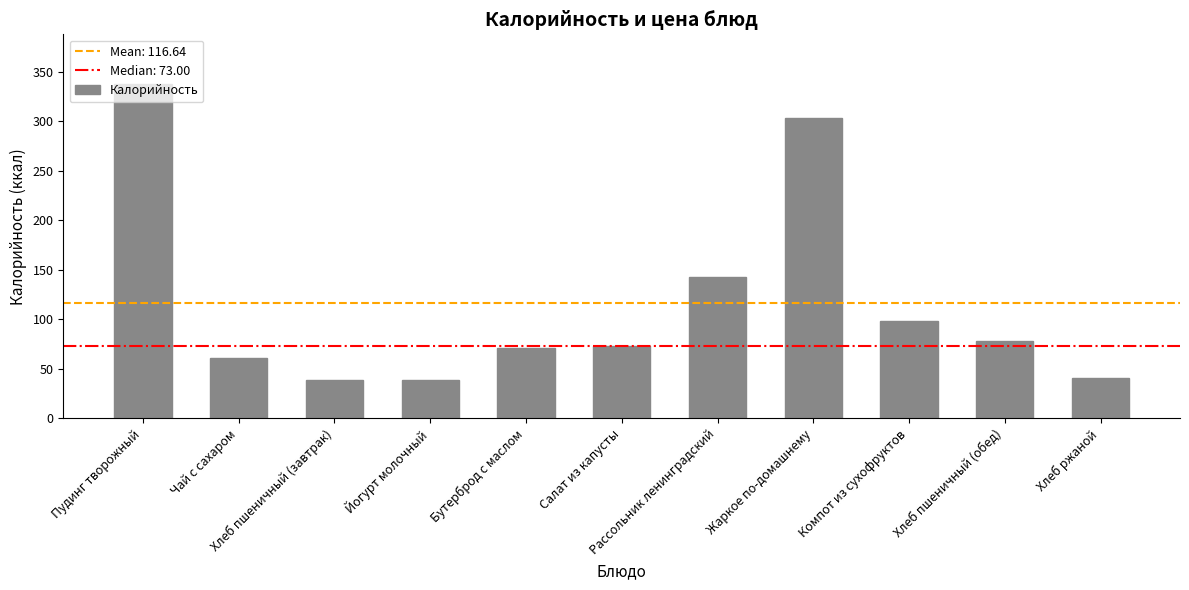

True or false: the data shows 73 at Салат из капусты.

True